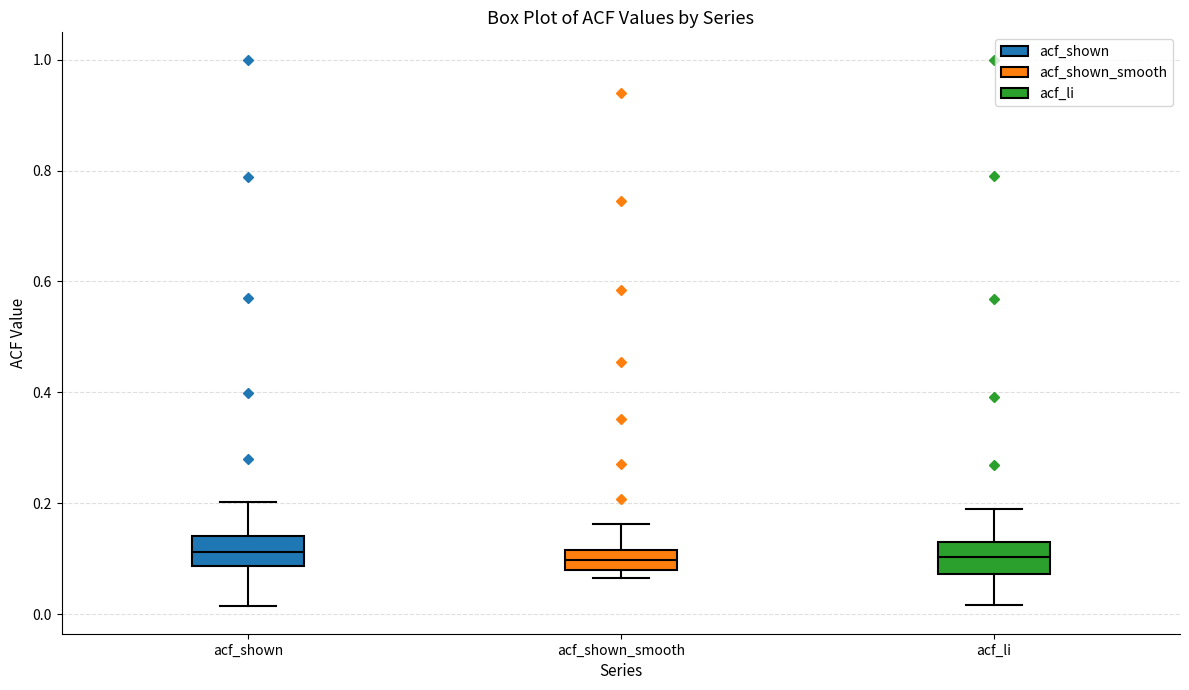

Reading left to right, read every box against the y-axis: the position of its median line, the range the box covers, and the ends of its whiskers. The values are not printed on the chart, so give them approximately, as read against the axis.

acf_shown: median 0.12, box 0.08 to 0.14, whiskers 0.02 to 0.20
acf_shown_smooth: median 0.10, box 0.08 to 0.12, whiskers 0.06 to 0.16
acf_li: median 0.10, box 0.08 to 0.14, whiskers 0.02 to 0.20